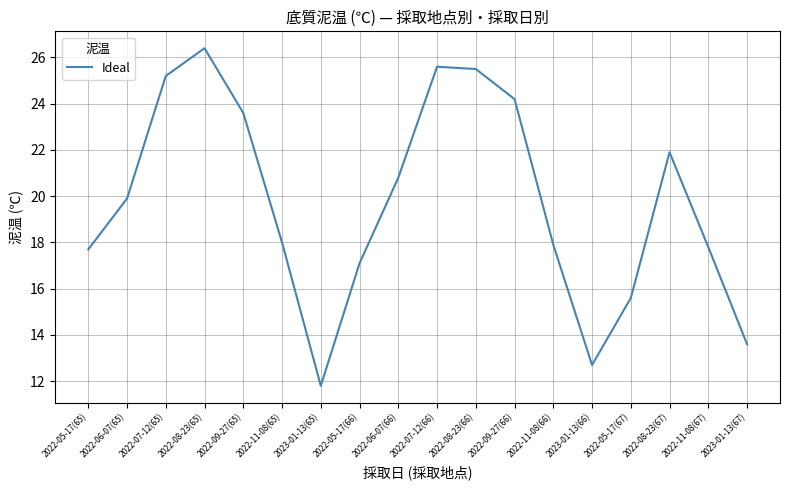

True or false: the data shows 25.6 at 2022-07-12(66).

True